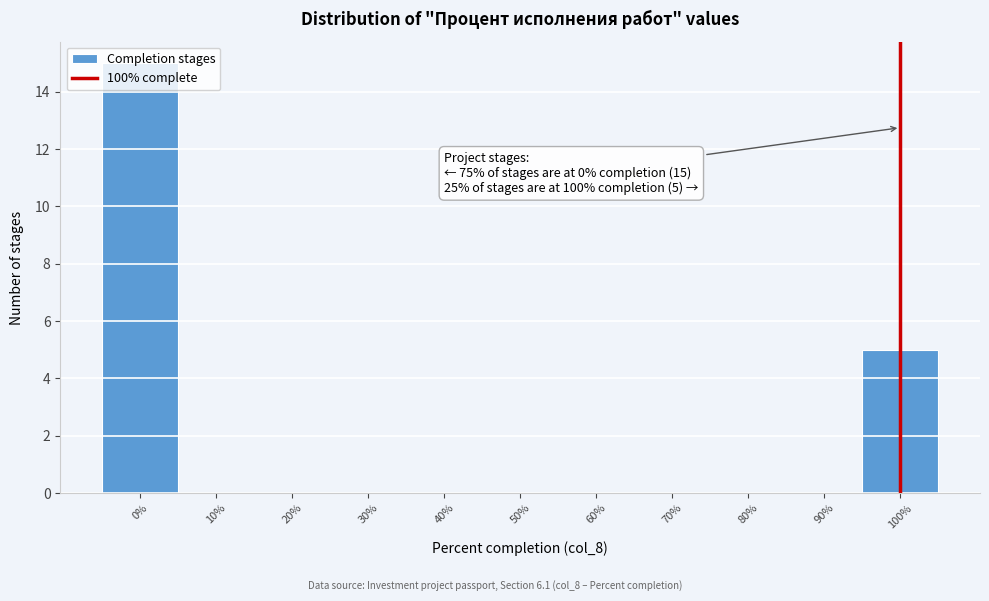

Which range on the x-axis has the tallest bar?

-5 to 5